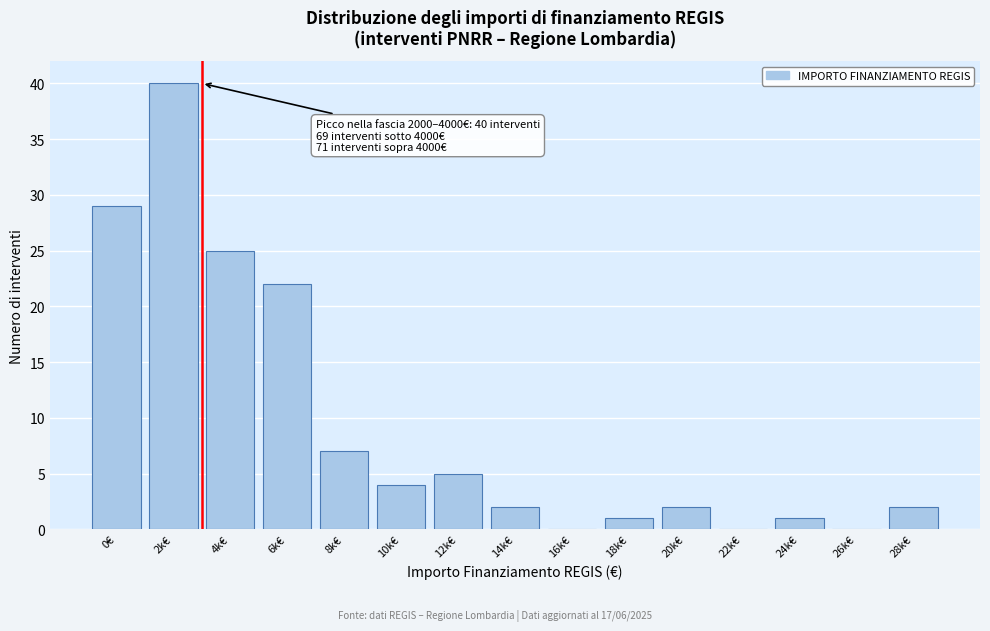

Reading left to right, transcribe all the data shown in this chart.

0€=29	2k€=40	4k€=25	6k€=22	8k€=7	10k€=4	12k€=5	14k€=2	16k€=0	18k€=1	20k€=2	22k€=0	24k€=1	26k€=0	28k€=2